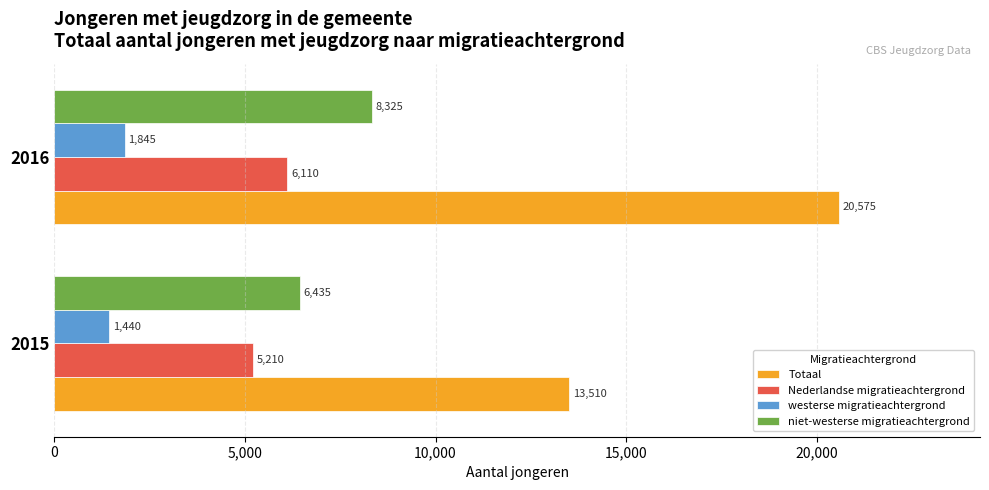

List the labels in order of westerse migratieachtergrond value, smallest first.

2015, 2016